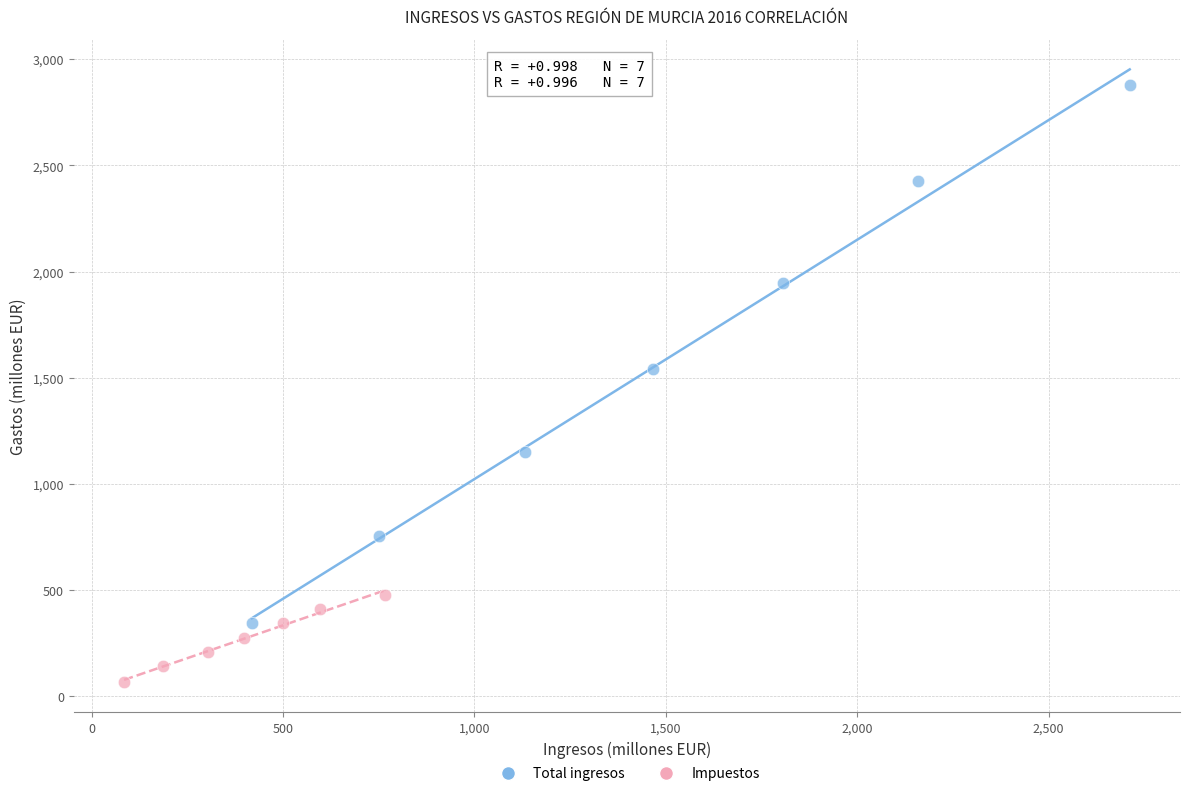

Which series contains the highest Y value?

Total ingresos